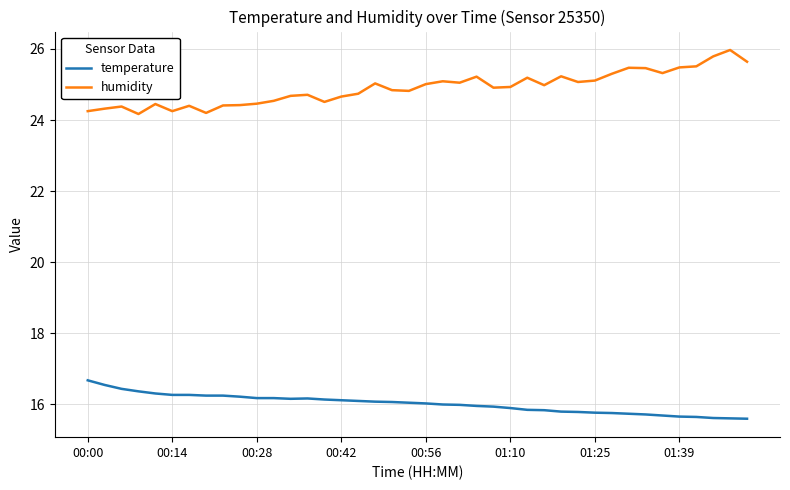

What is the lowest value of the humidity series?

24.2